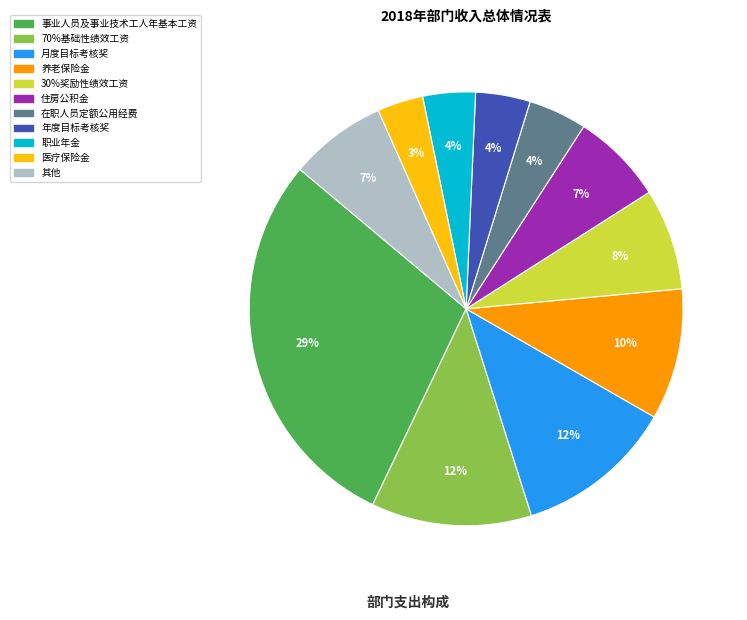

To the nearest percent, what is the difference between the largest and smallest slice percentages?

26%